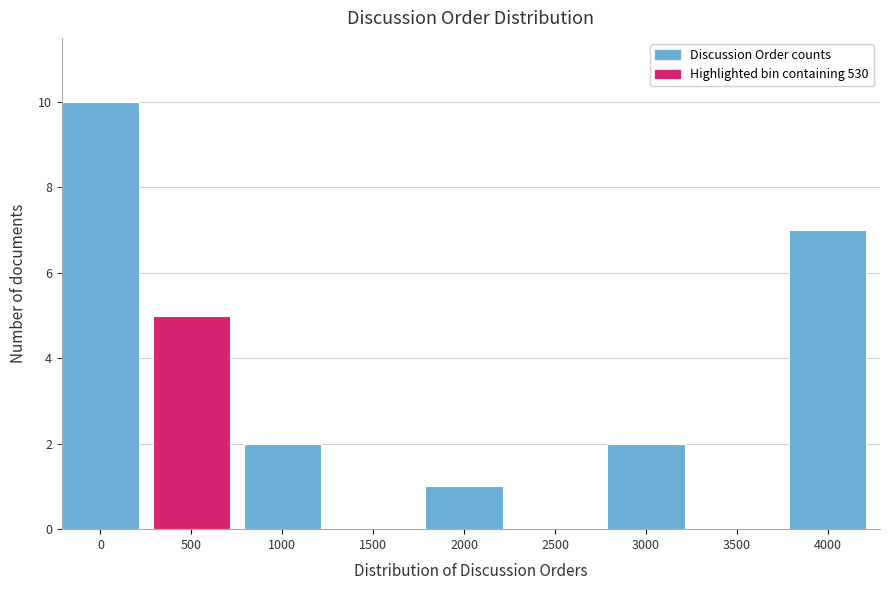

Reading left to right, list all the values displayed in this chart.

0=10	500=5	1000=2	1500=0	2000=1	2500=0	3000=2	3500=0	4000=7